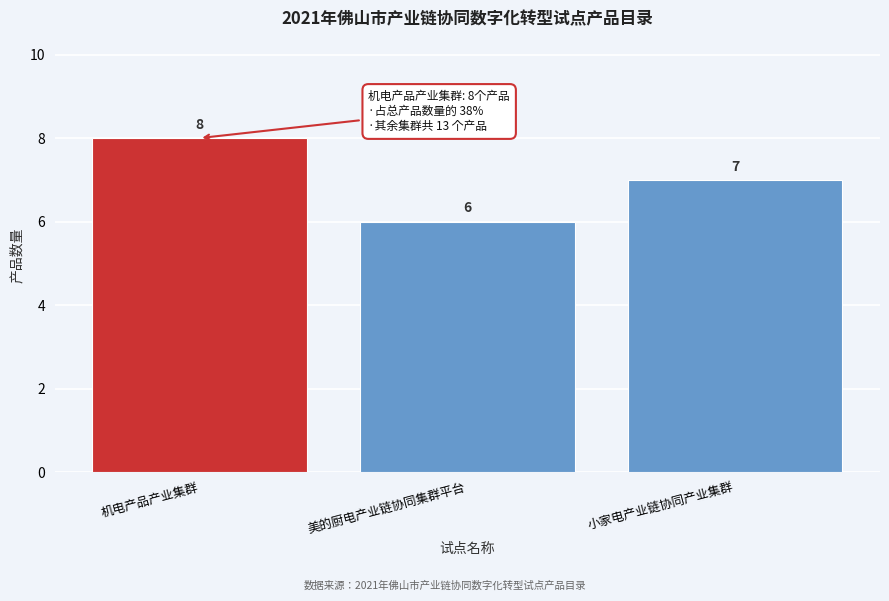

Reading left to right, list all the values displayed in this chart.

机电产品产业集群=8	美的厨电产业链协同集群平台=6	小家电产业链协同产业集群=7